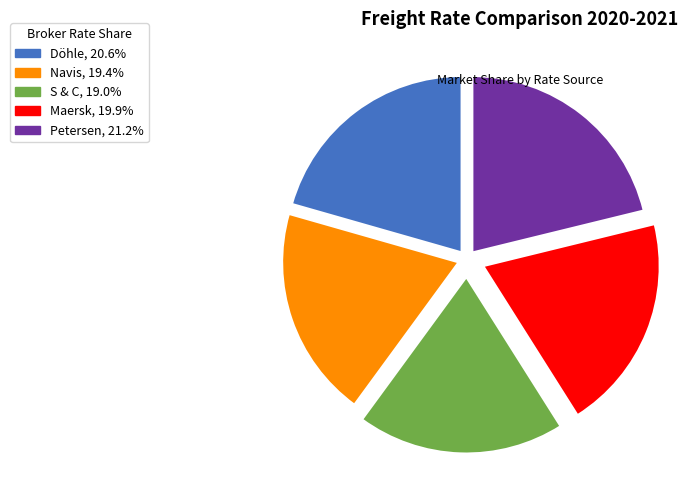

Is there a majority slice in this chart?

No